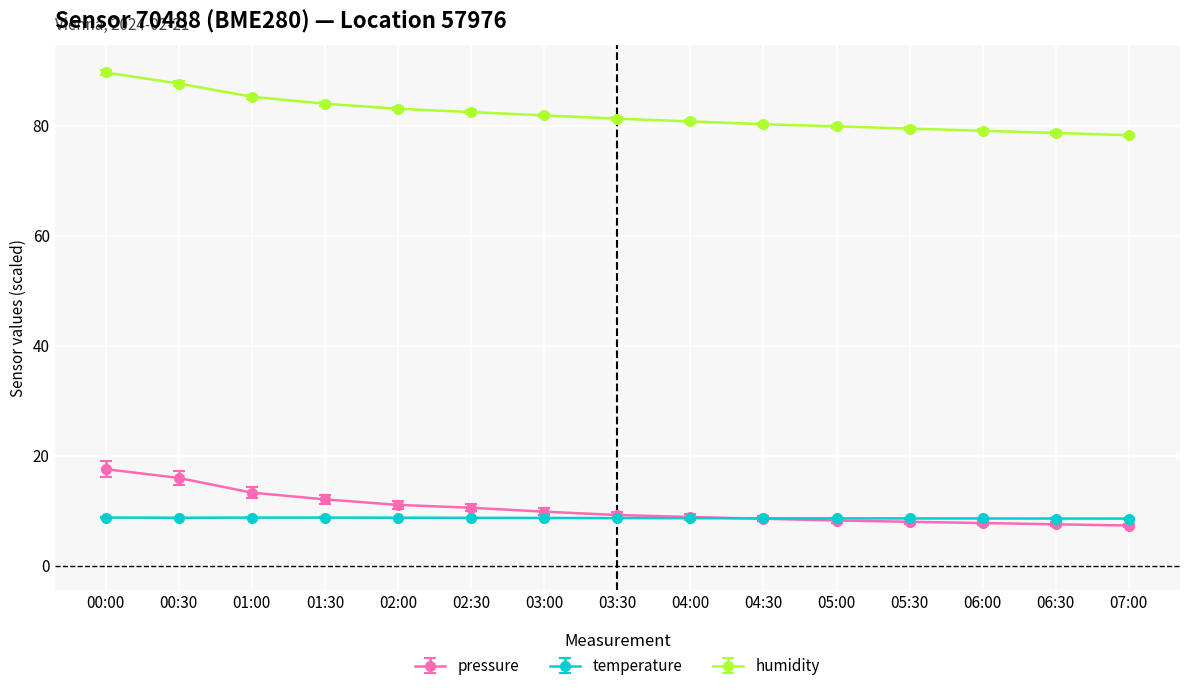

The pressure series shows 5.3 at 04:00. True or false?

False